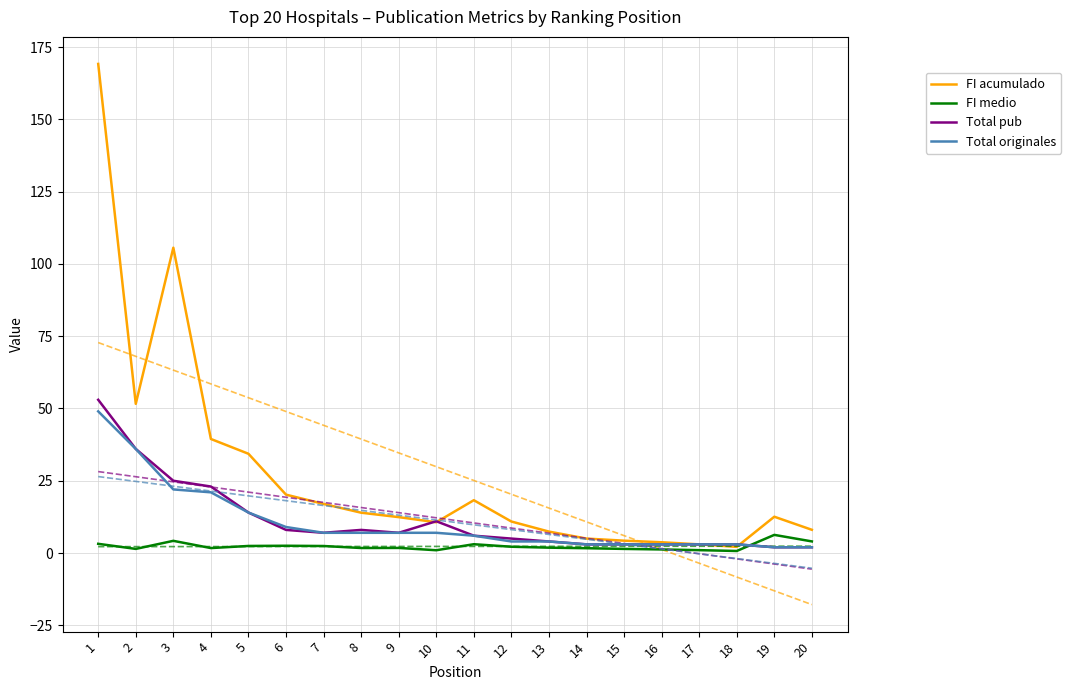

At which category is the sum across all series the highest?

1